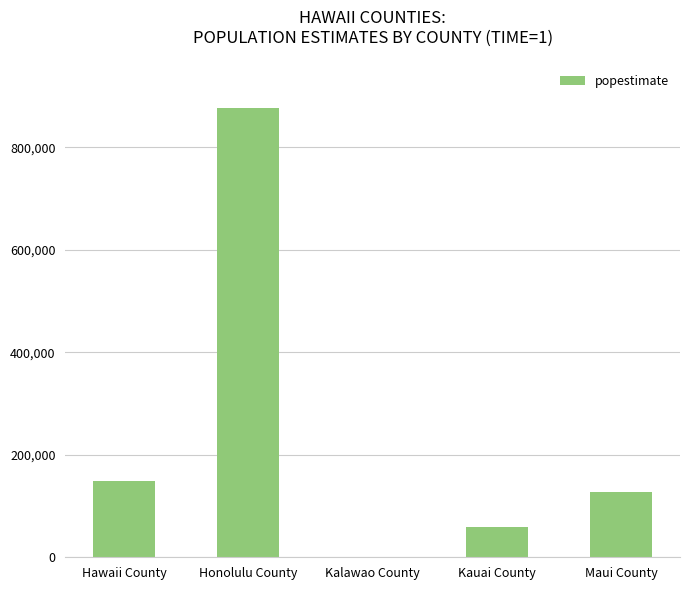

What is the sum of all values?

1211537